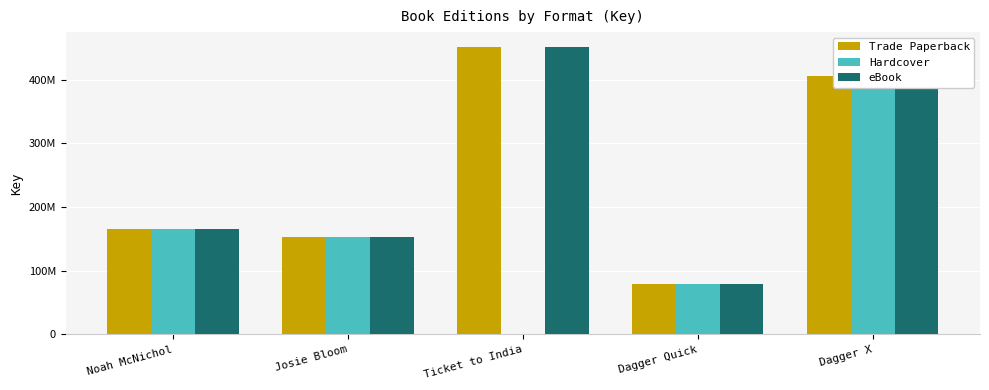

Read the eBook value at Dagger X.

405758389